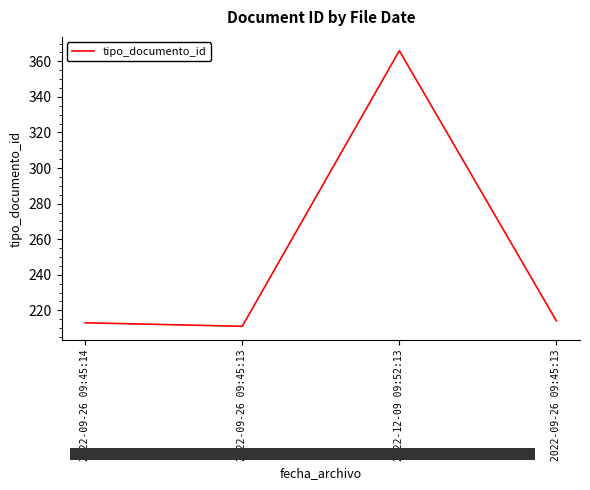

Reading right to left, what are all the values shown in this chart?

2022-09-26 09:45:13=214	2022-12-09 09:52:13=366	2022-09-26 09:45:13=211	2022-09-26 09:45:14=213